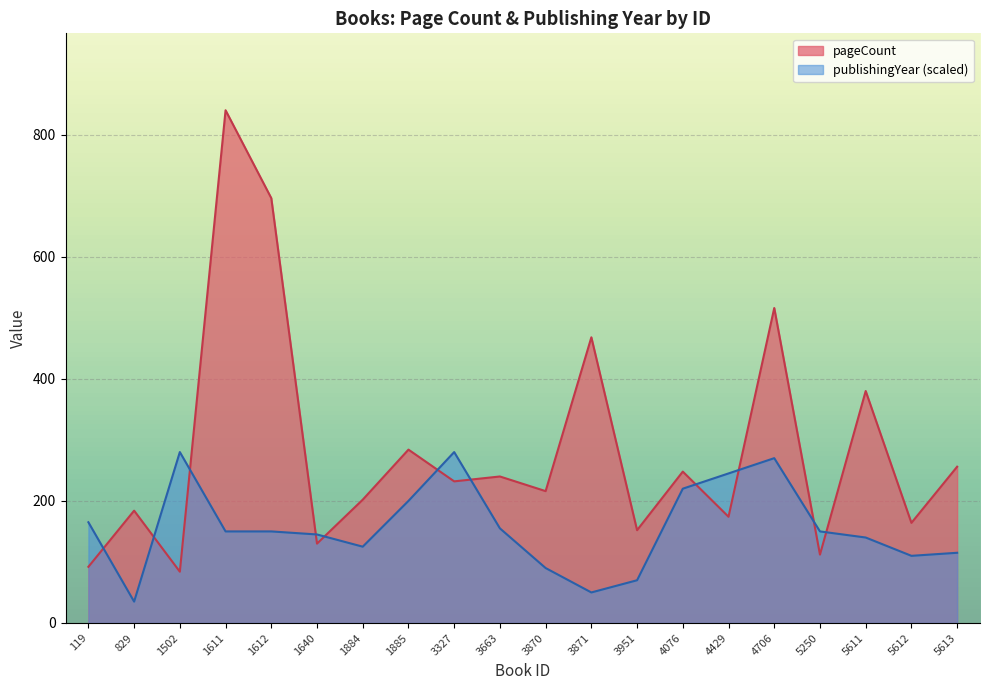

At which category does the chart reach its peak across all series?

1611